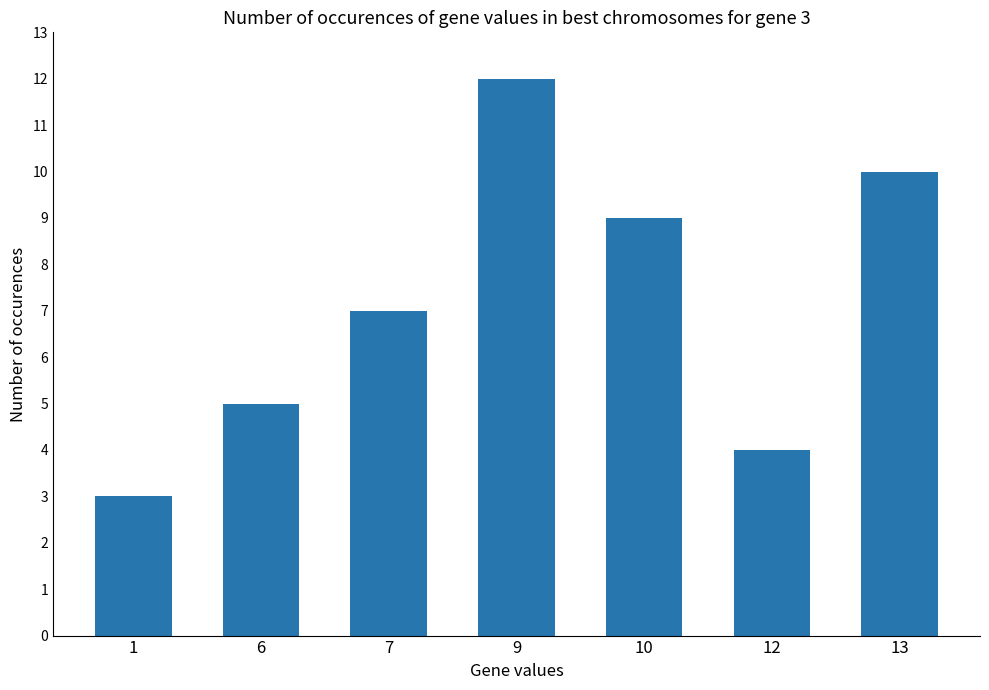

What is the value of the 7th bar from the left?

10